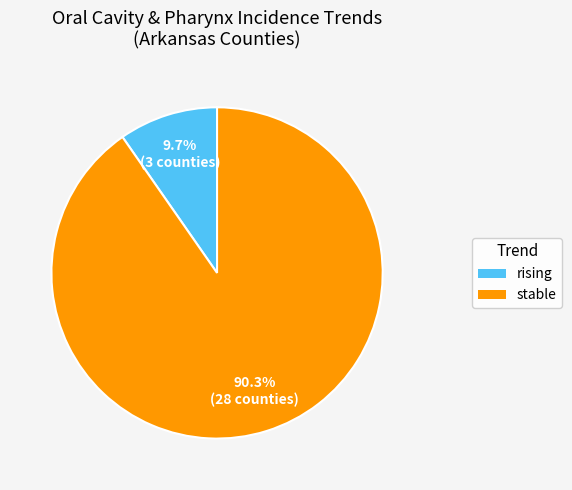

What is the smallest slice in the pie chart?

rising